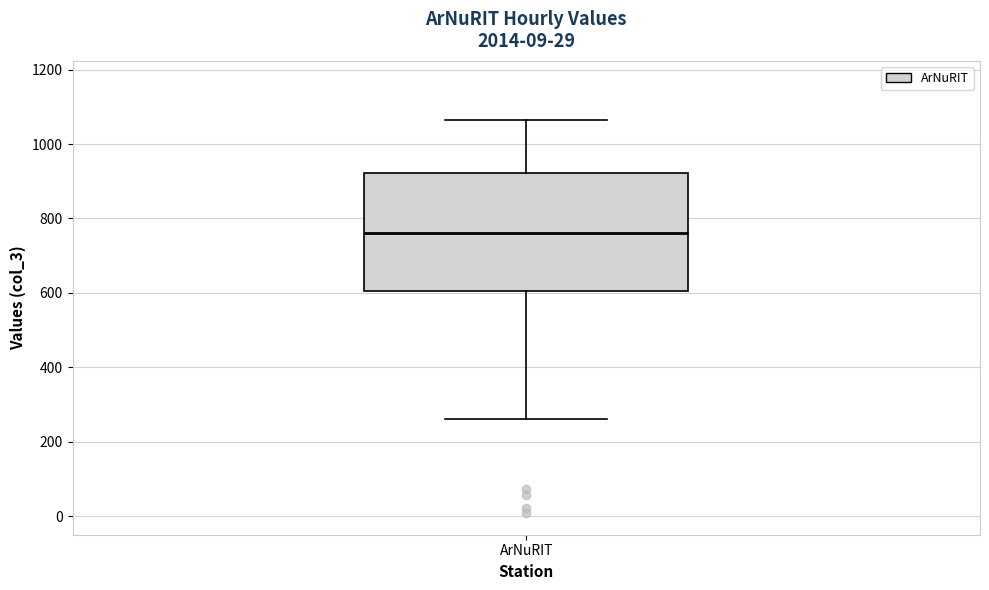

Read this box plot against the y-axis: the position of the median line, the range covered by the box, and the ends of both whiskers. The values are not printed on the chart, so give them approximately, as read against the axis.

median 760, box 600 to 920, whiskers 260 to 1060